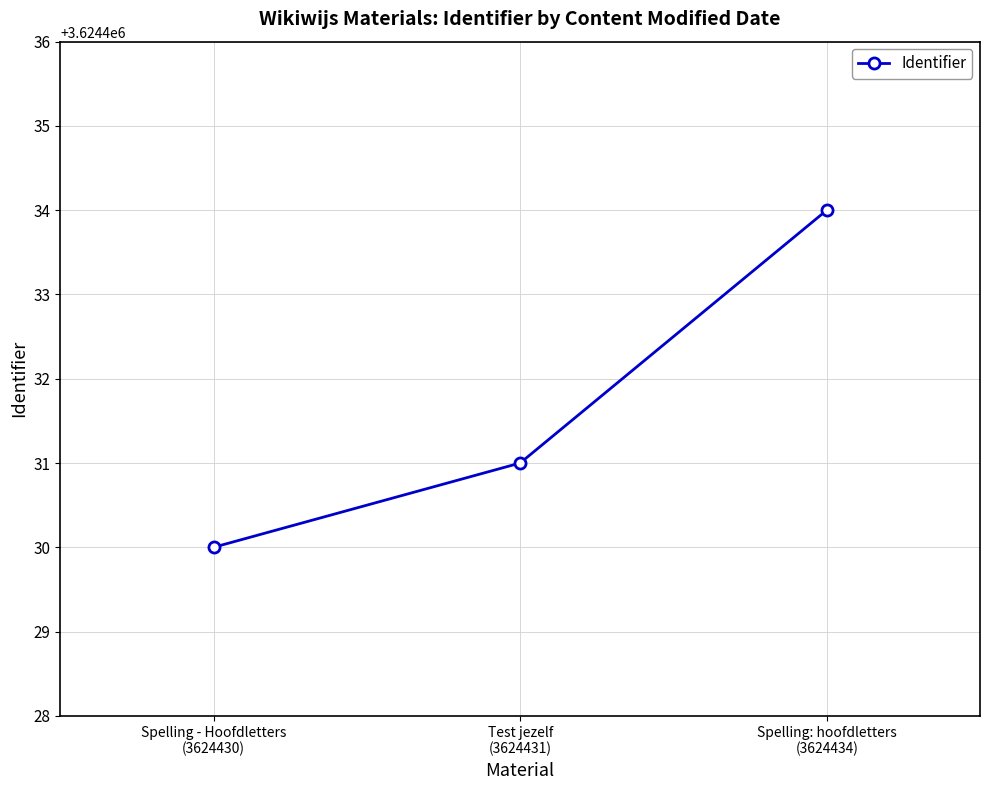

What is the average value?

3624432